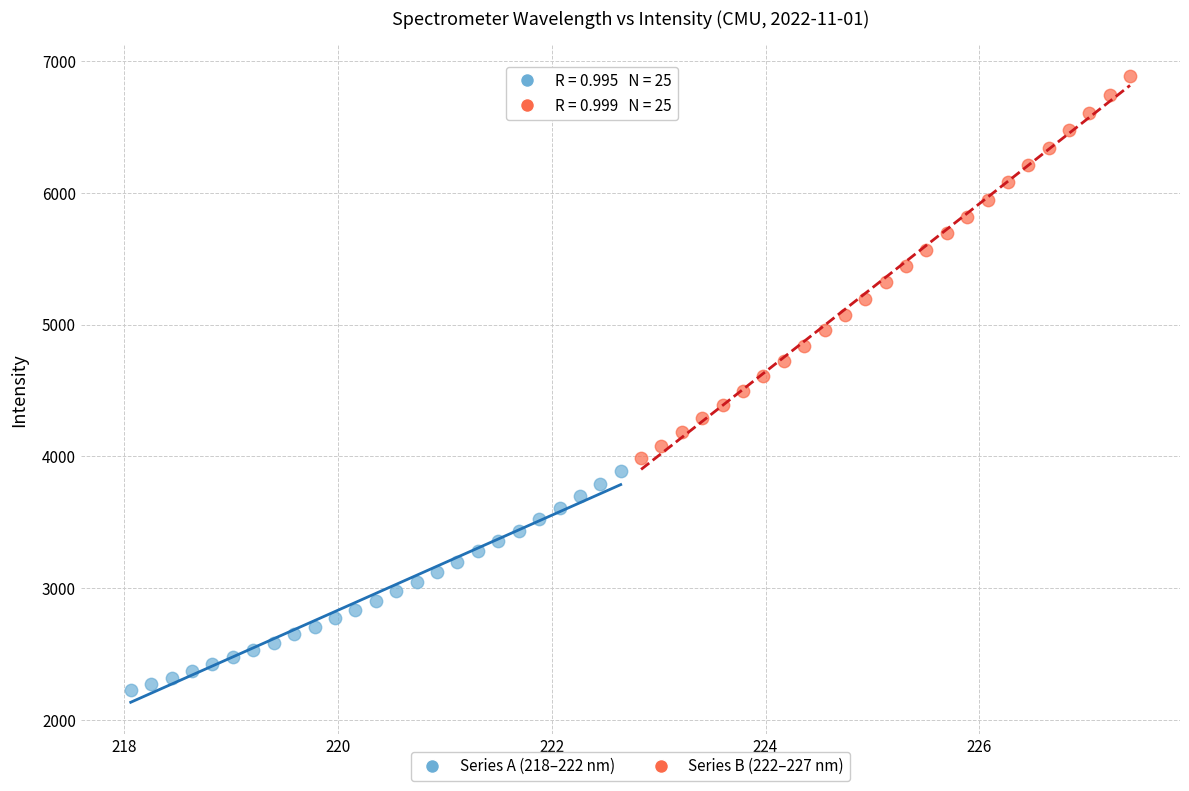

What are all the series names shown in the legend?

Series A (218–222 nm), Series B (222–227 nm)